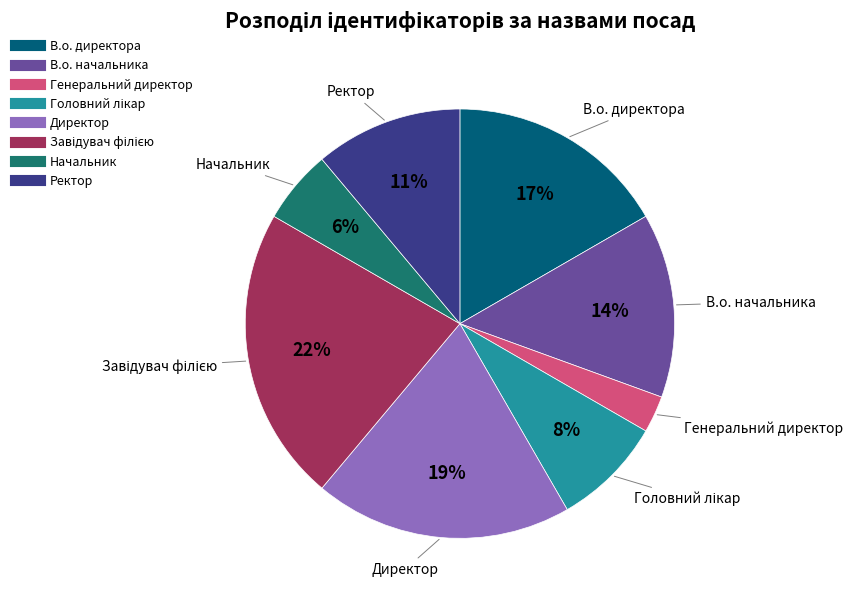

Which slice is the smallest?

Генеральний директор